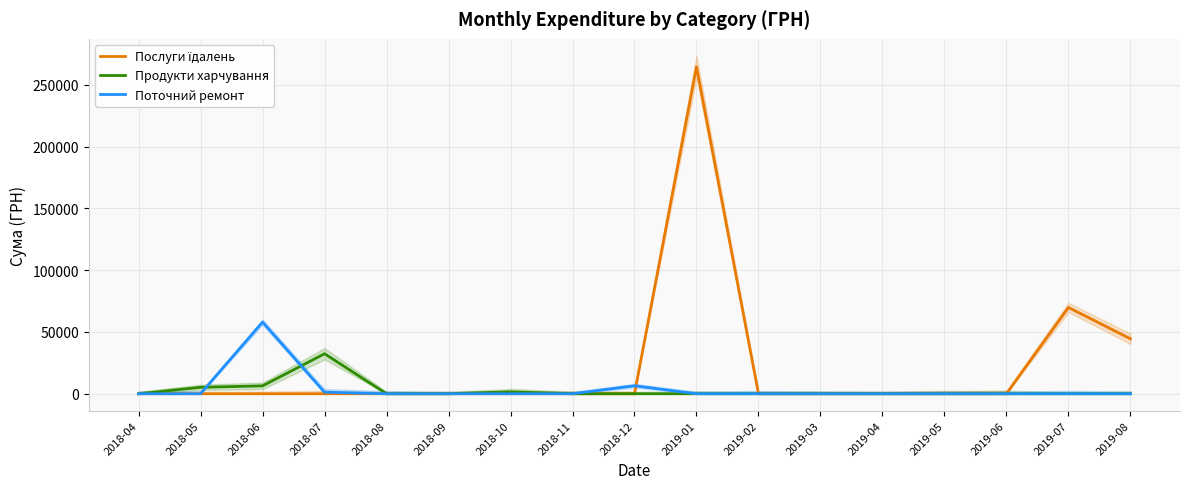

List the series in order of their peak value, lowest first.

Продукти харчування, Поточний ремонт, Послуги їдалень